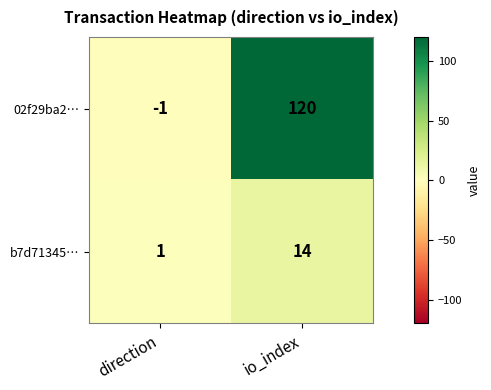

Where is 02f29ba2… nearest to the value 59?

direction